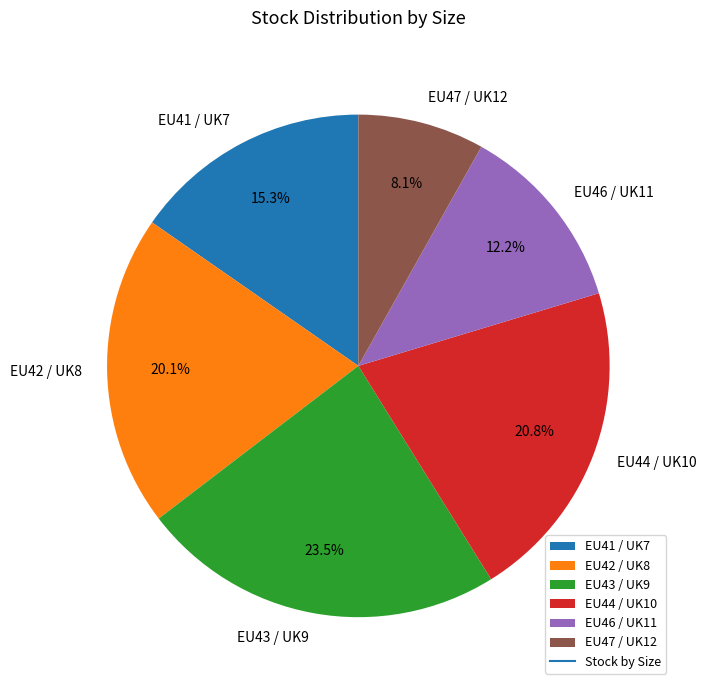

Rank the categories by value from highest to lowest.

EU43 / UK9, EU44 / UK10, EU42 / UK8, EU41 / UK7, EU46 / UK11, EU47 / UK12